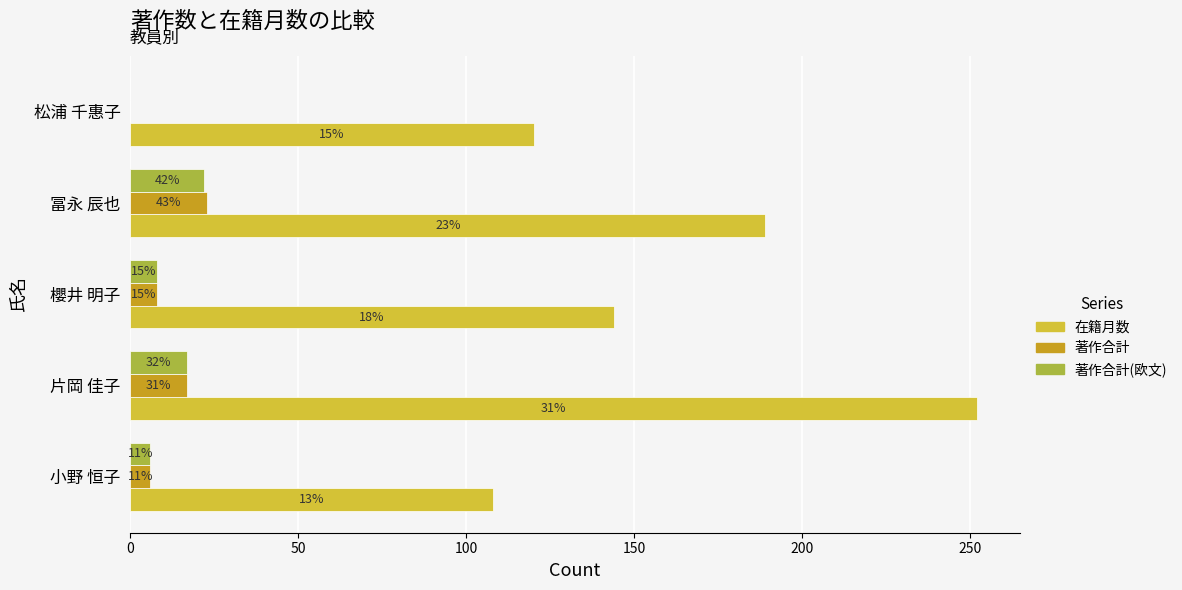

What are all the series names shown in the legend?

在籍月数, 著作合計, 著作合計(欧文)